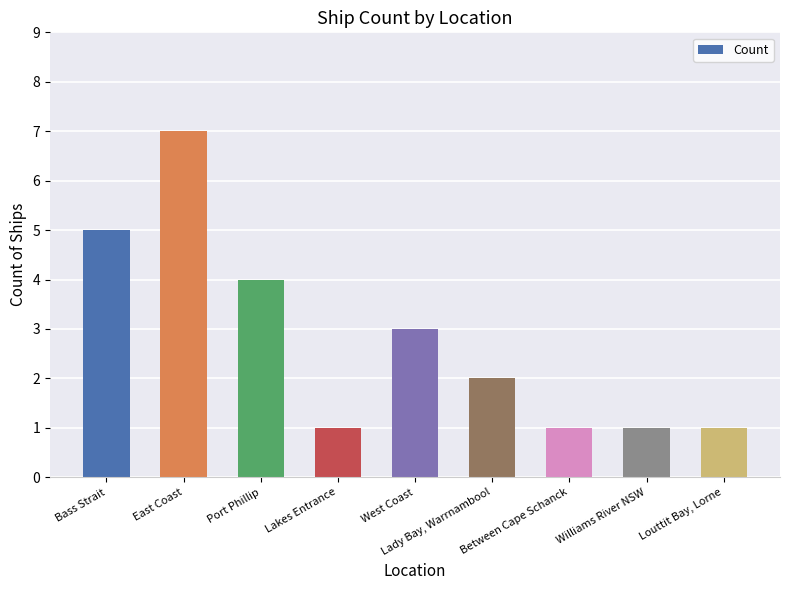

Count the number of categories in the chart.

9